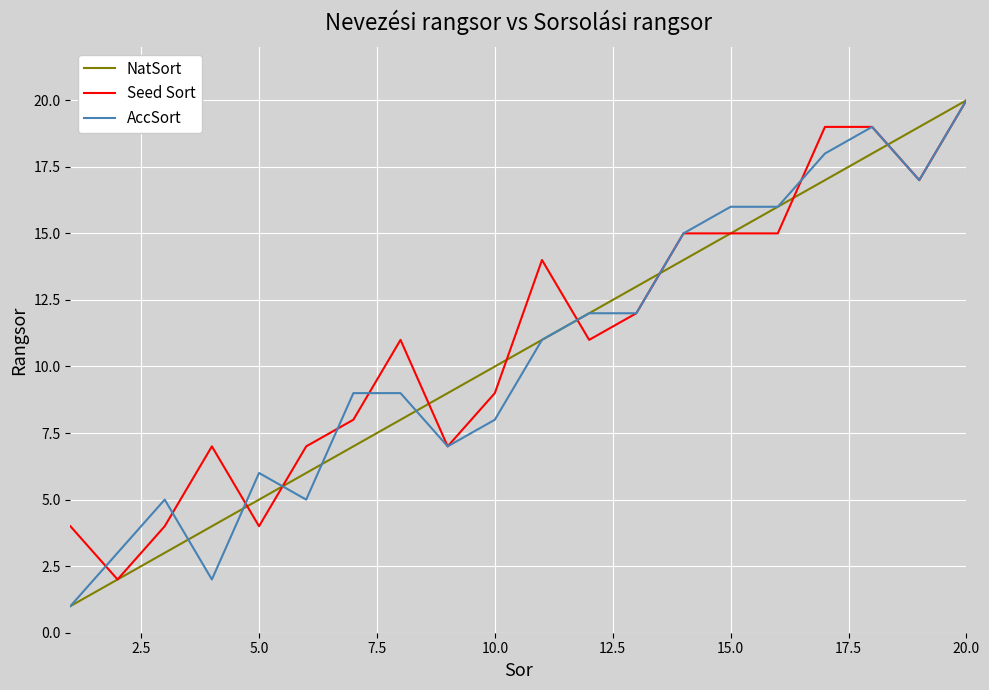

What is the highest value of the NatSort series?

20